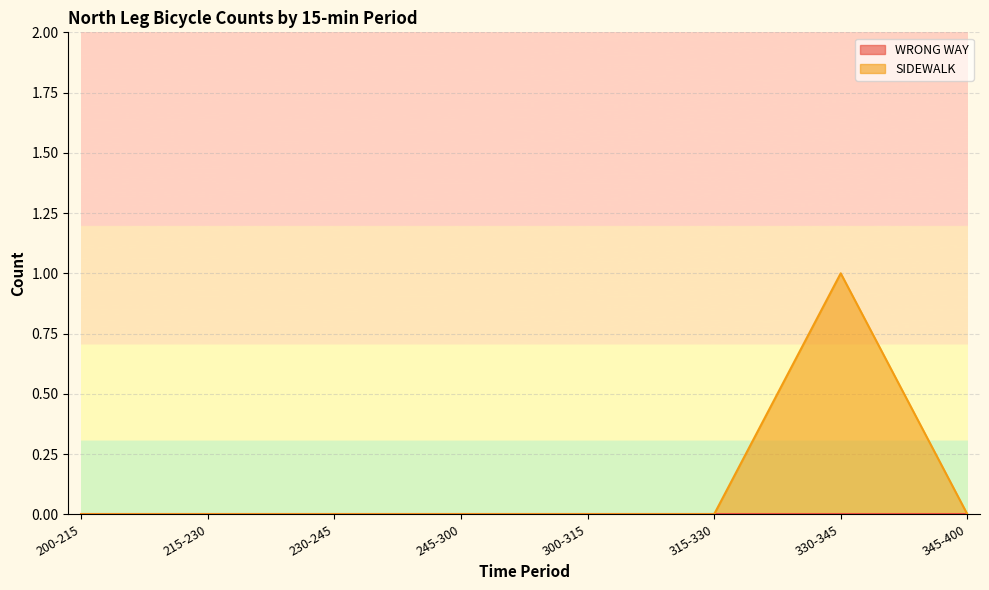

Between 315-330 and 245-300, which is larger?

315-330